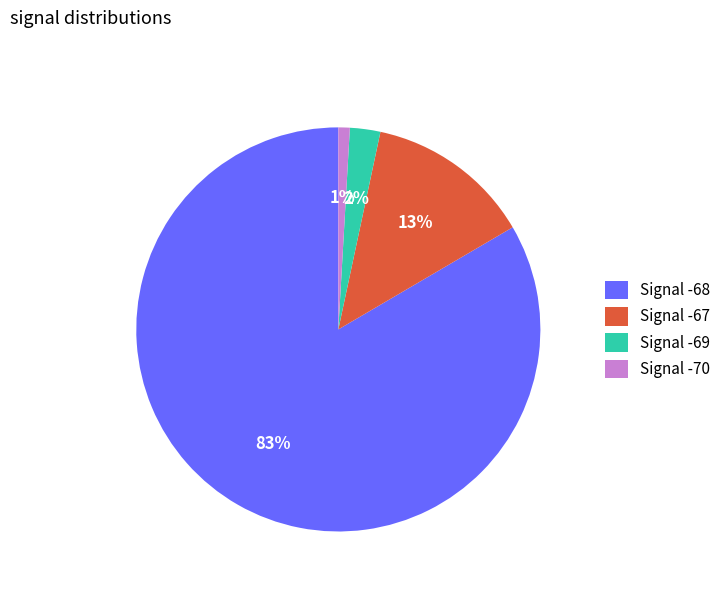

To the nearest percent, what percentage of the pie is Signal -69?

2%